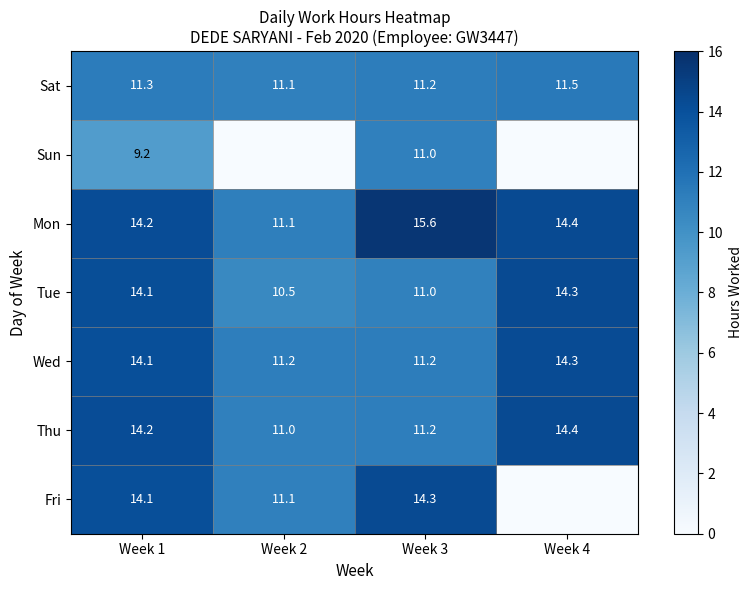

Where does the Mon series first go above 14?

Week 1